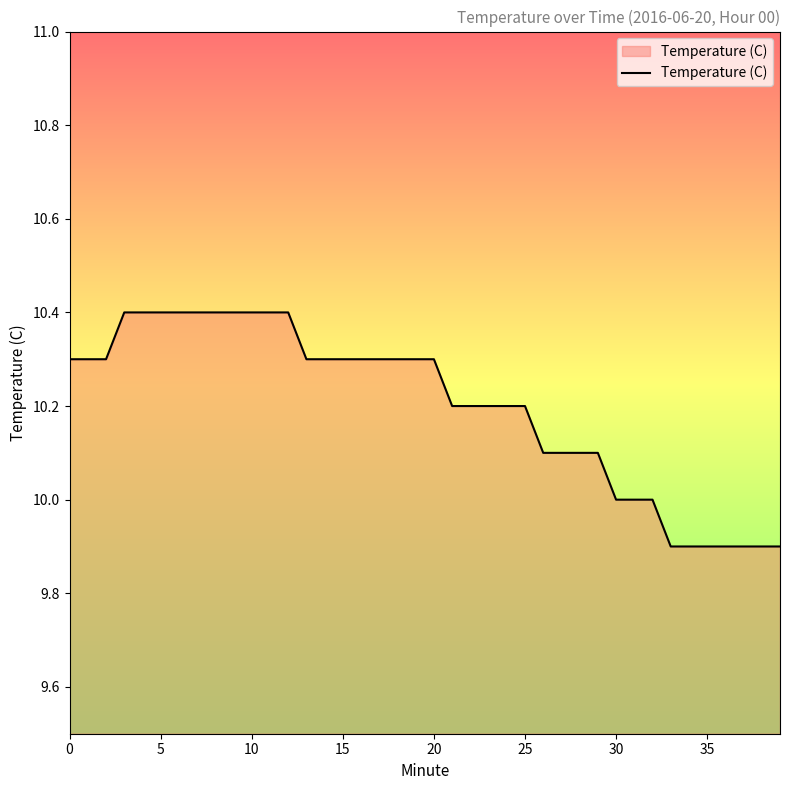

What is the minimum value shown in the chart?

9.9